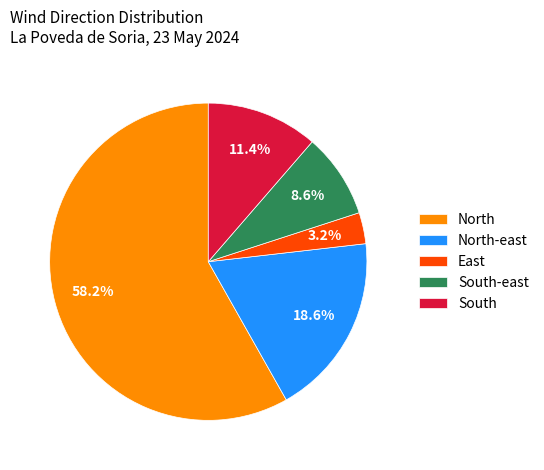

Is there a majority slice in this chart?

Yes